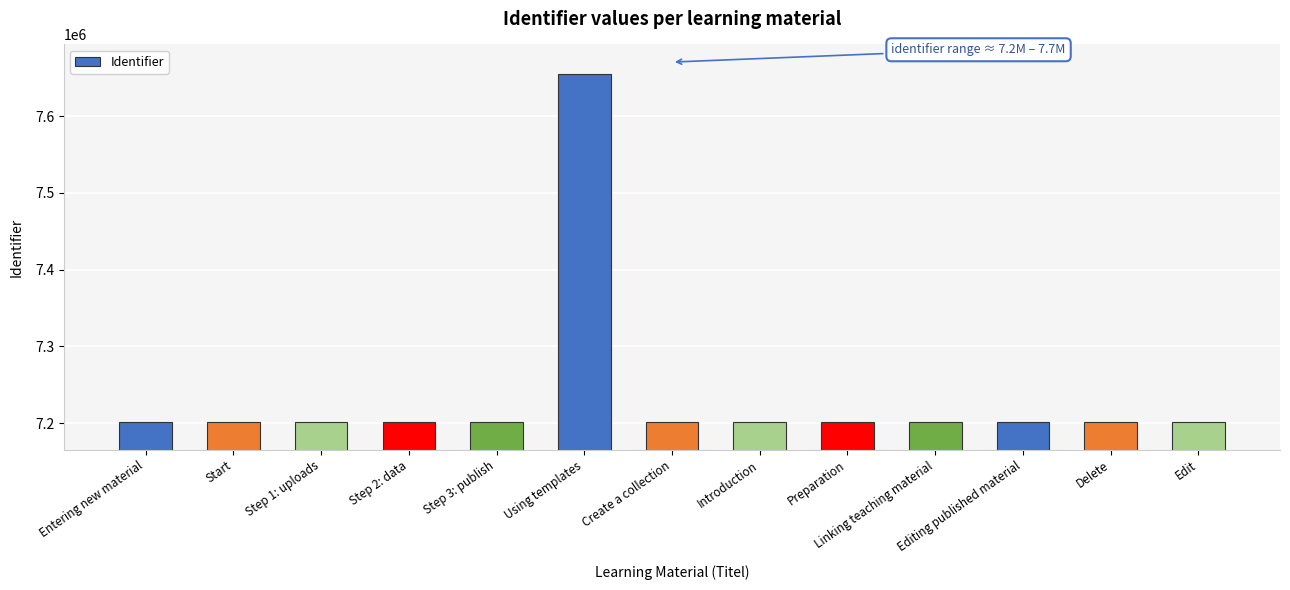

Read the value at Edit.

7201516